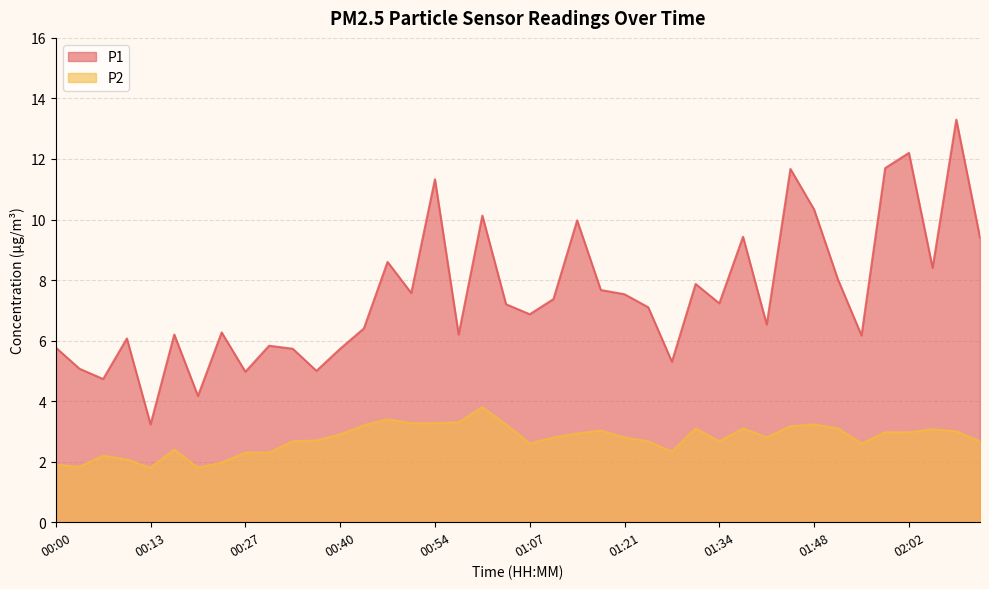

True or false: P2 and P1 intersect in this chart.

False